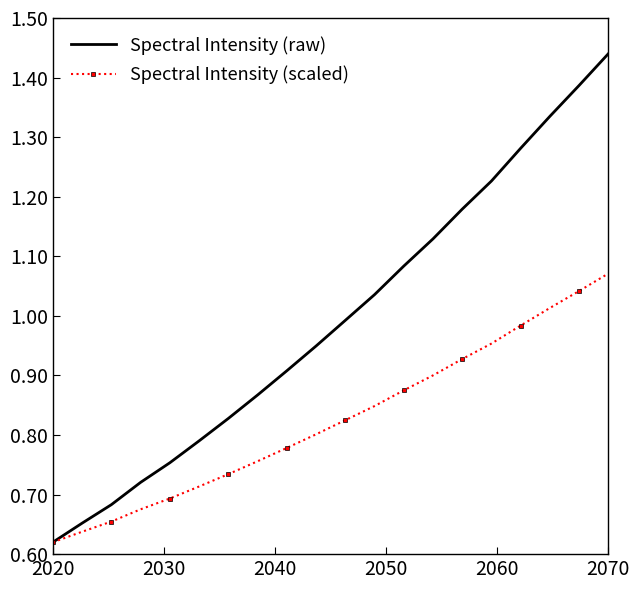

True or false: Spectral Intensity (scaled) has more than 2 interior local peaks.

False